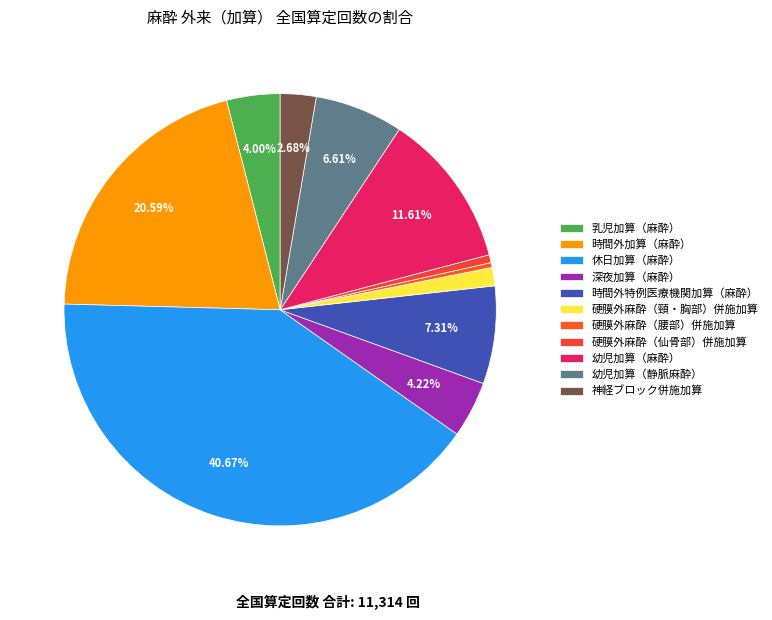

Combined, what portion of the pie is 硬膜外麻酔（仙骨部）併施加算 and 幼児加算（静脈麻酔）?

7.2%